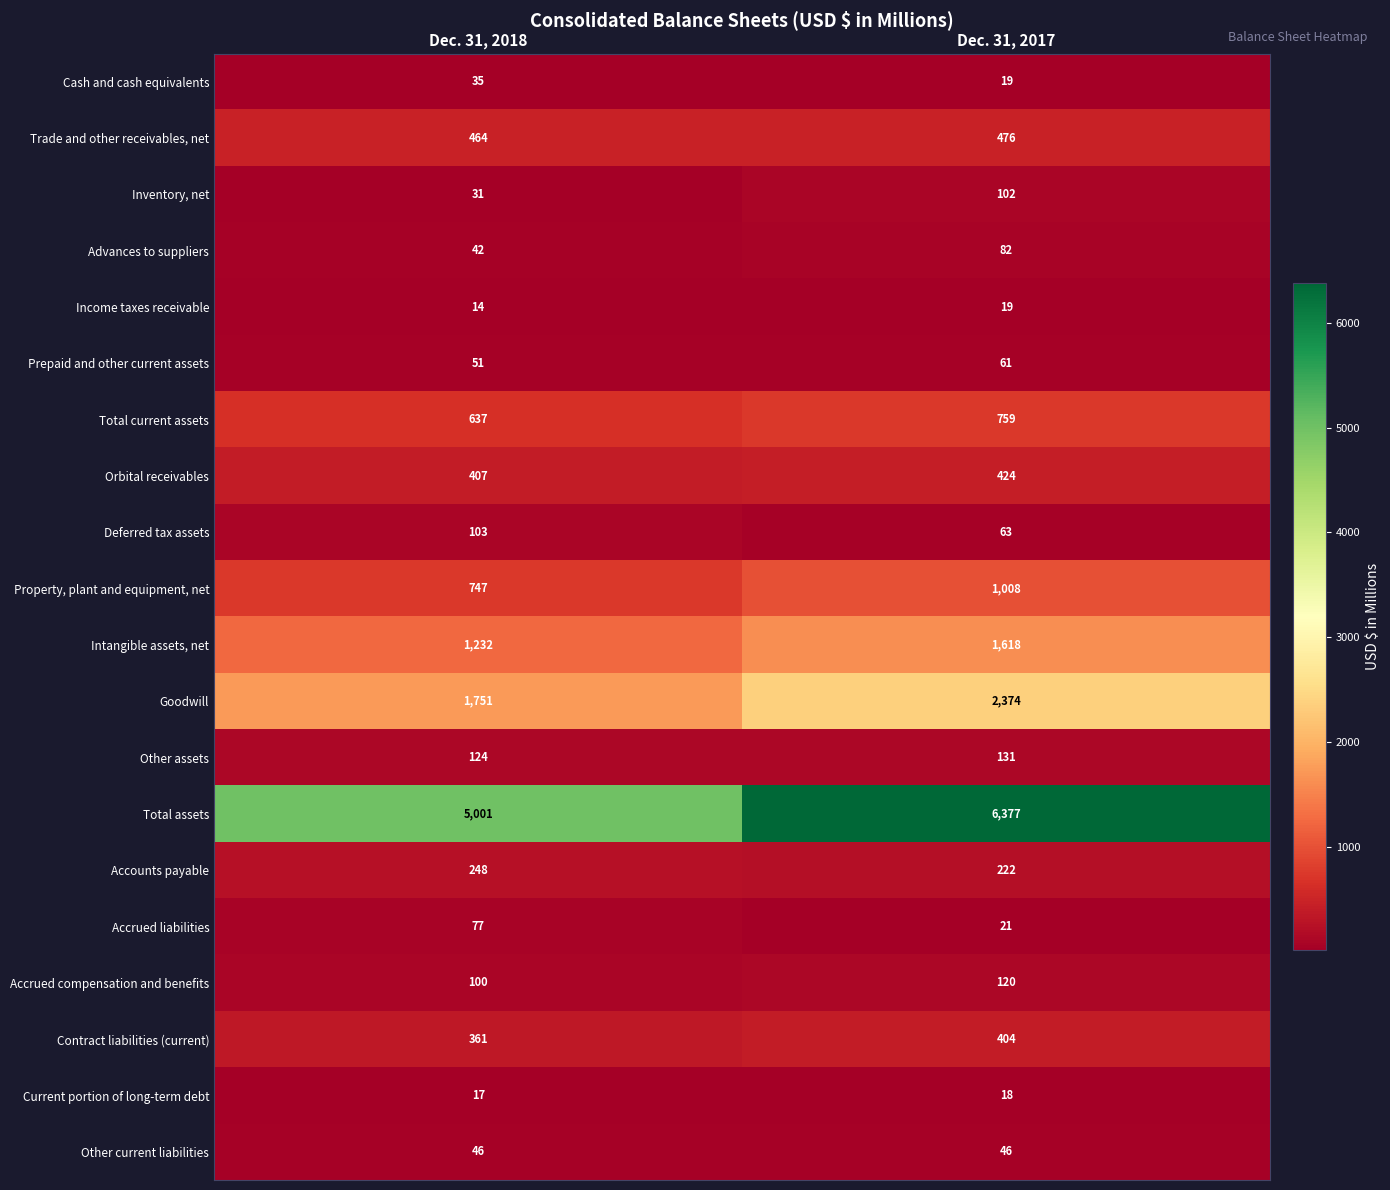

The Current portion of long-term debt series shows 18 at Dec. 31, 2017. True or false?

True